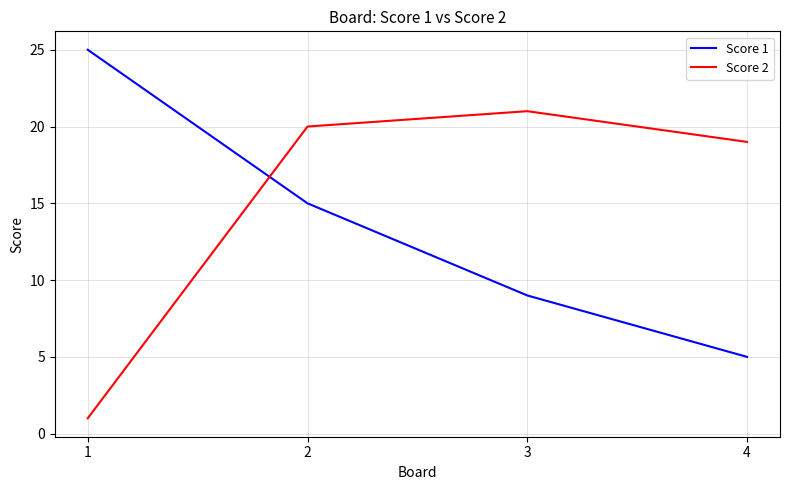

Rank the series by their maximum value, from highest to lowest.

Score 1, Score 2